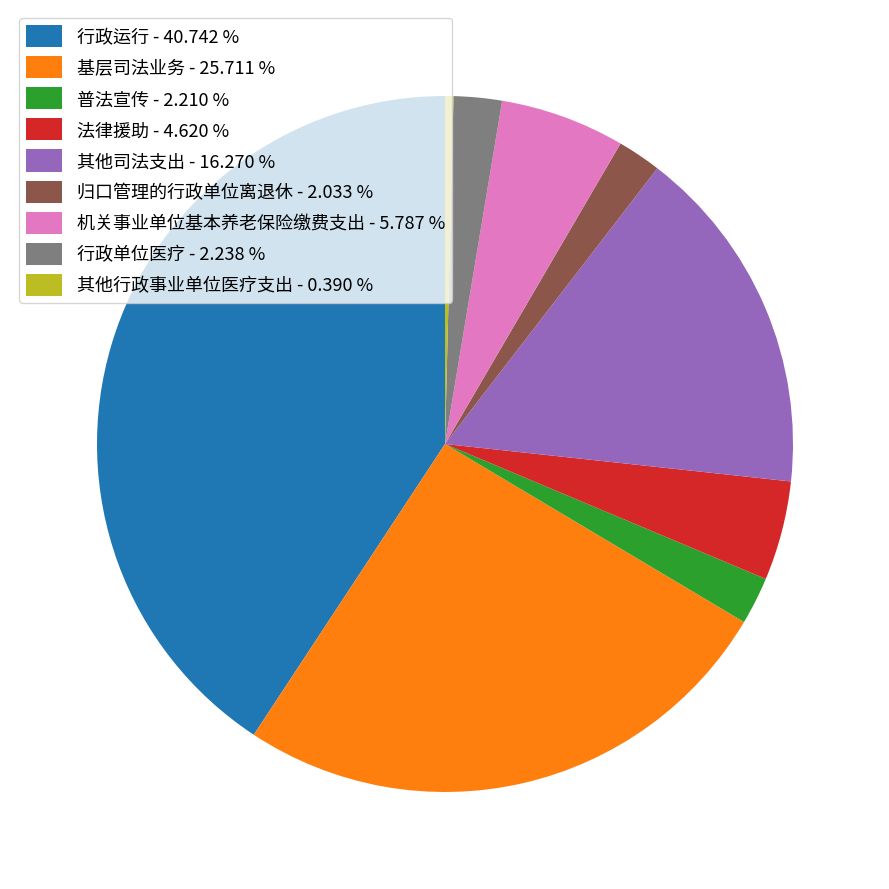

Is the sum of 行政单位医疗 - 2.238 % and 机关事业单位基本养老保险缴费支出 - 5.787 % greater than half?

No